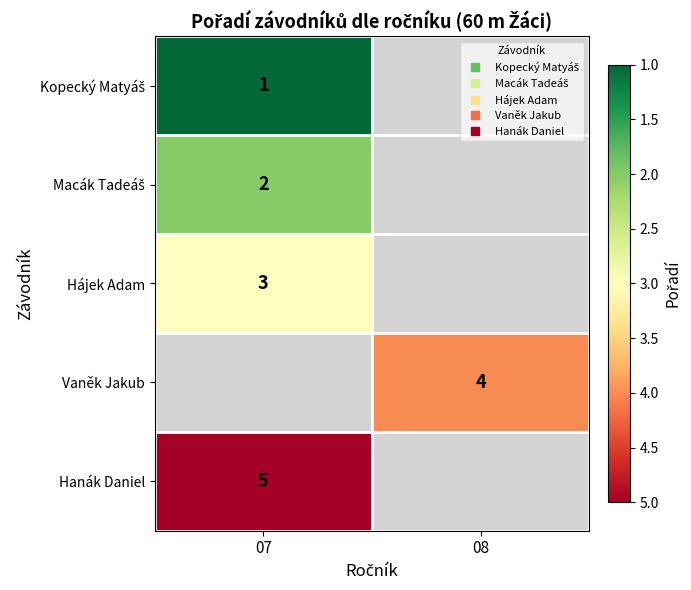

Is it true that Hanák Daniel equals 5.0 at 07?

True